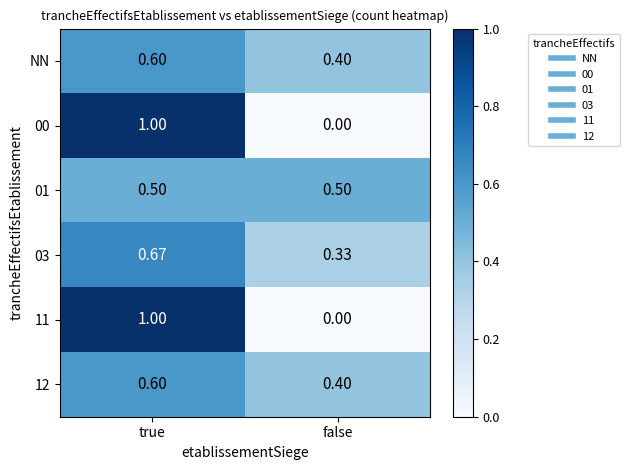

Which category has the lowest value across all series?

false